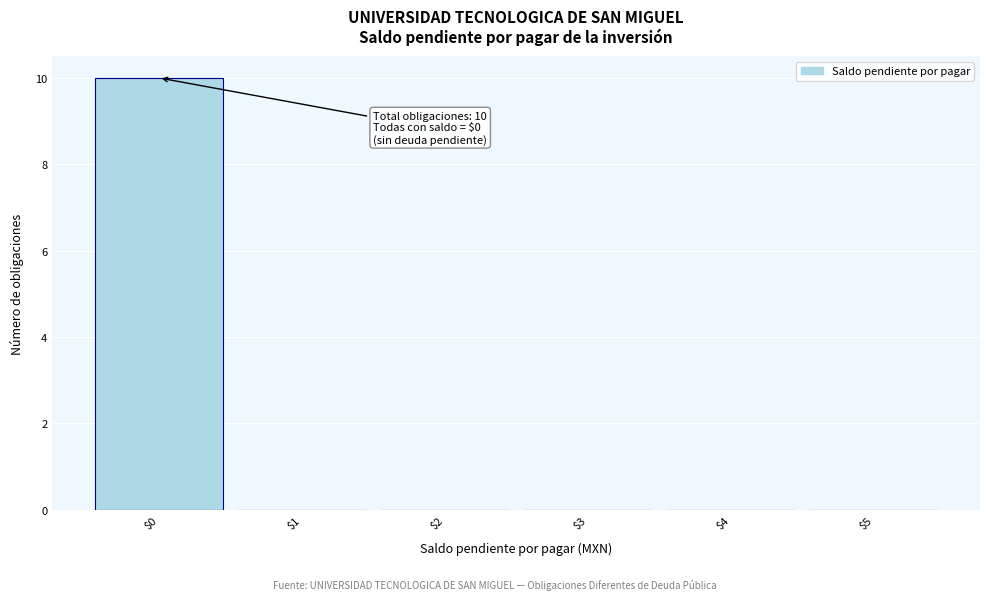

Which range on the x-axis has the tallest bar?

-0.5 to 0.5